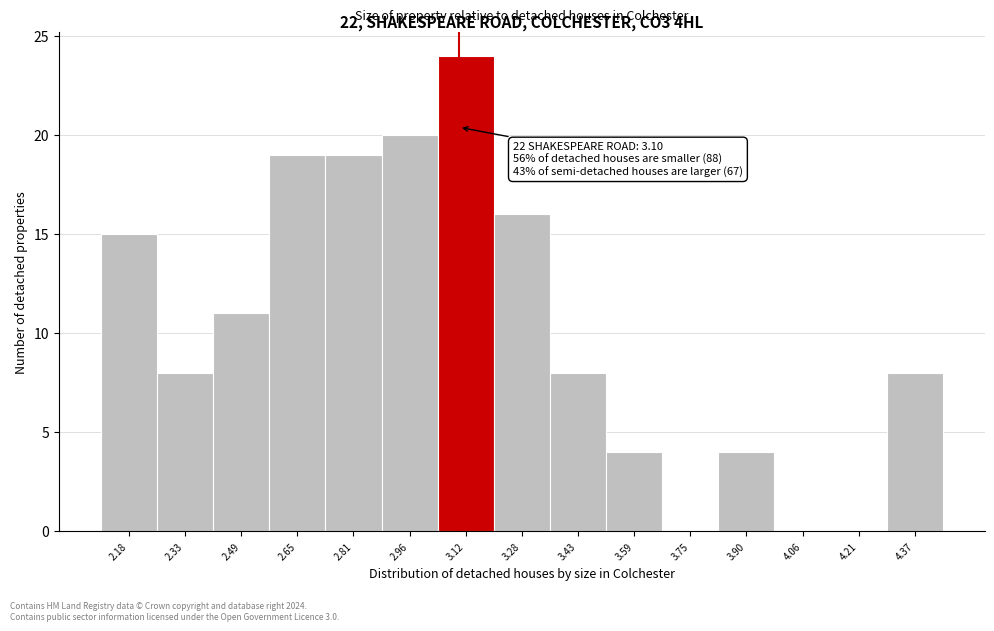

Over which range of the x-axis is the bar tallest?

3.04 to 3.20